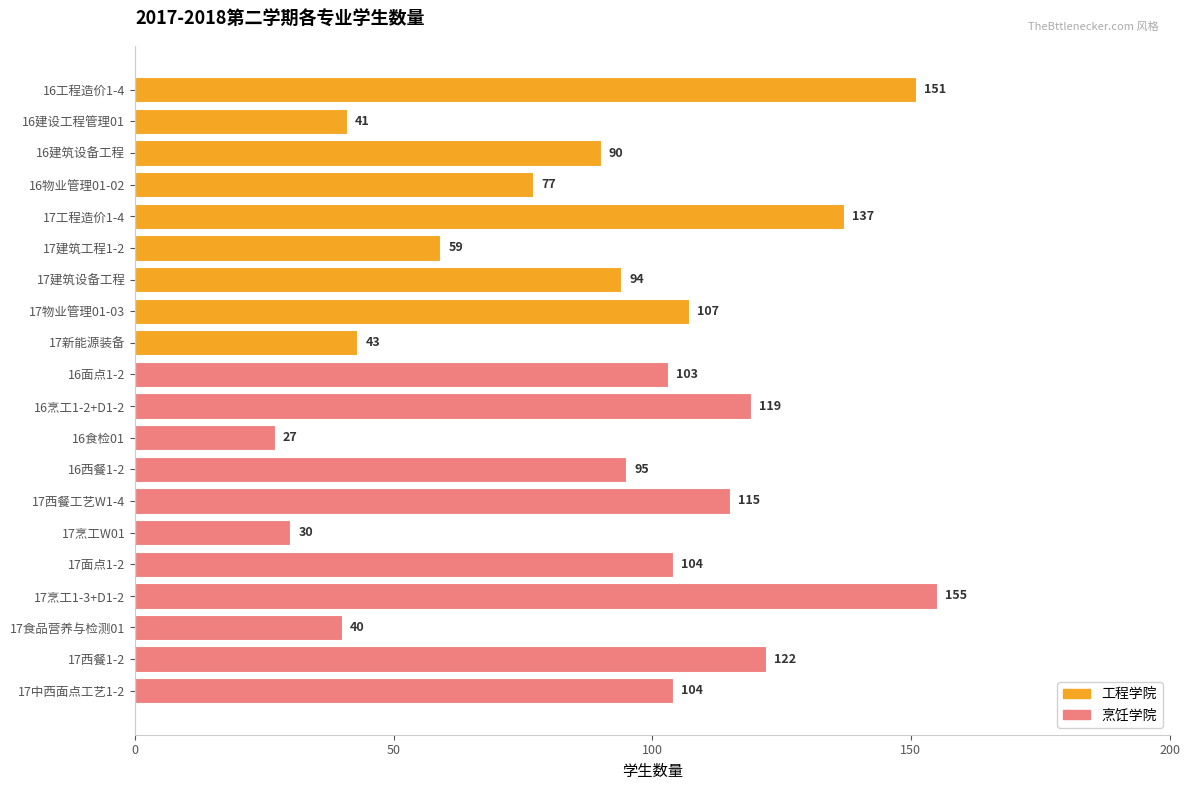

At which category does the chart reach its peak across all series?

17烹工1-3+D1-2